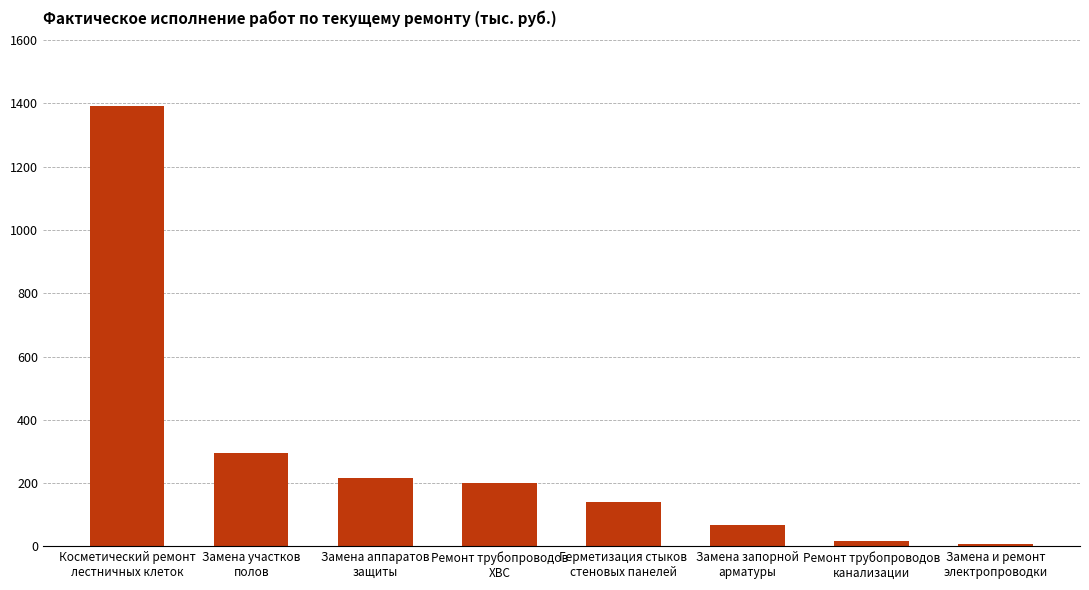

Are the bars horizontal?

No